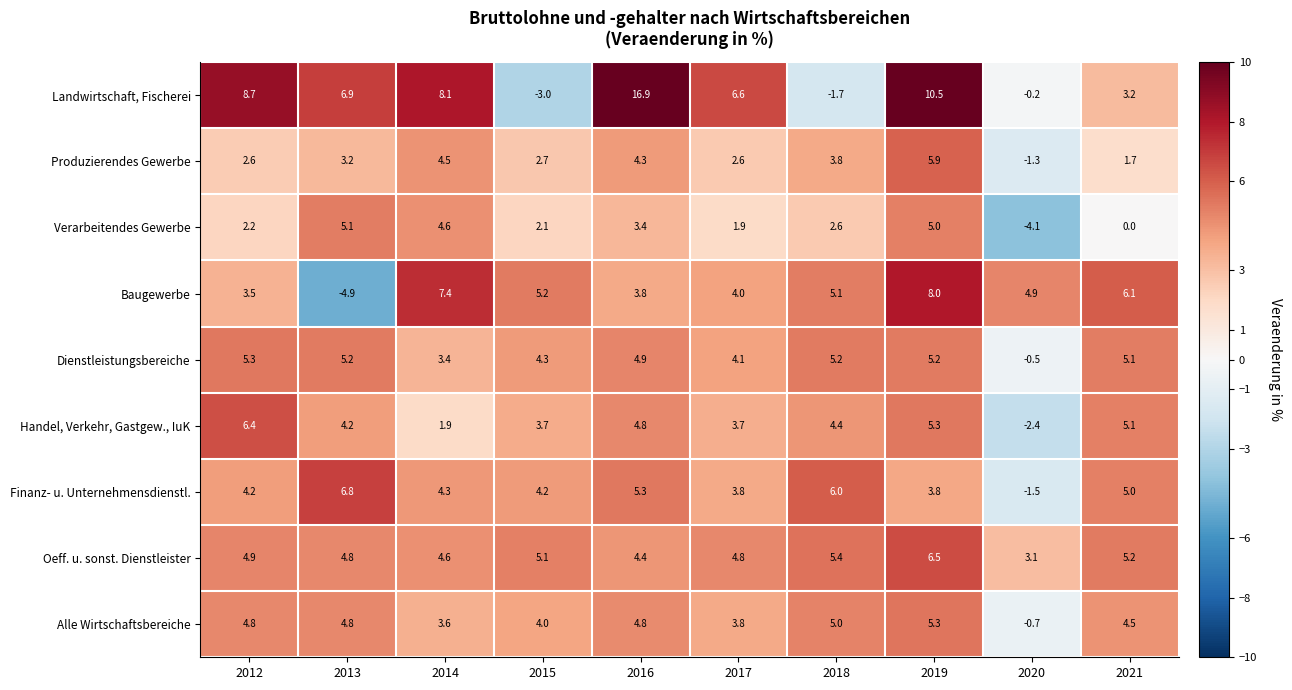

List the labels in order of Verarbeitendes Gewerbe value, smallest first.

2020, 2021, 2017, 2015, 2012, 2018, 2016, 2014, 2019, 2013